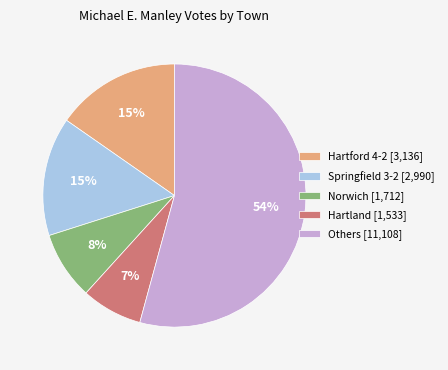

What percentage is the Hartland [1,533] slice, to the nearest percent?

7%